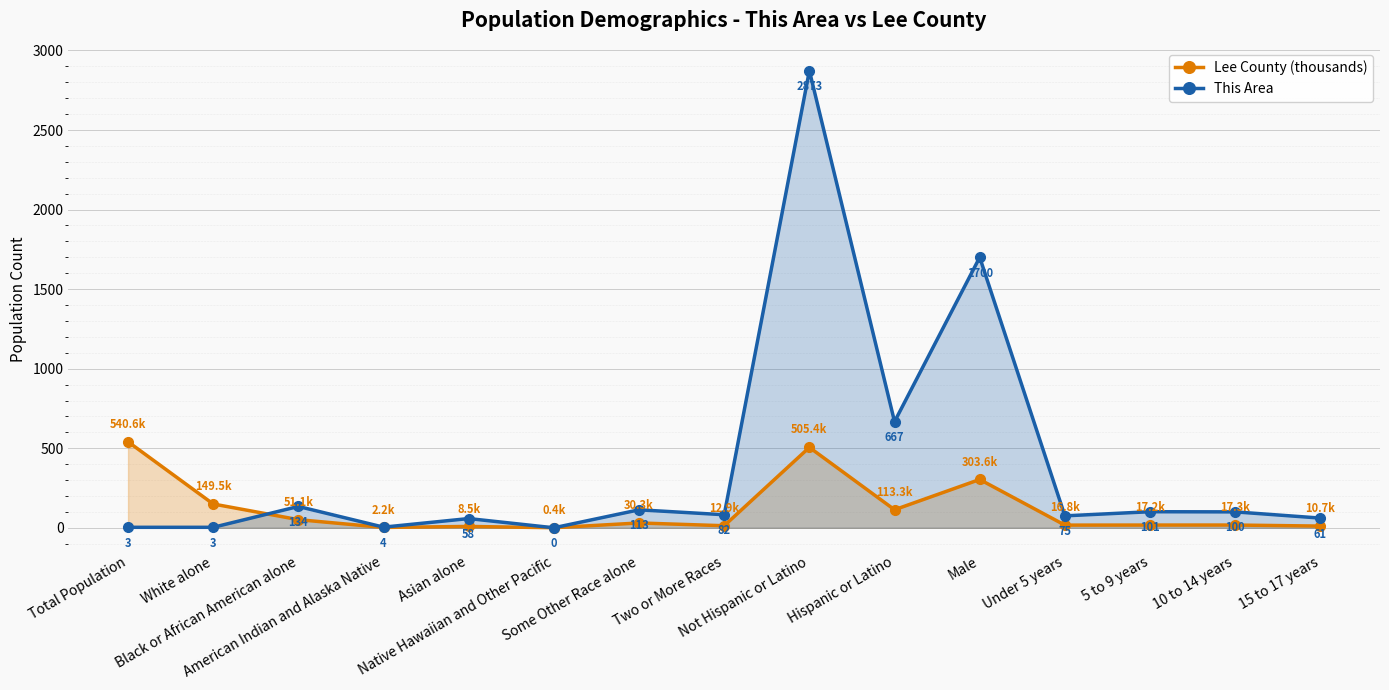

At how many categories does at least one series exceed 91?

9